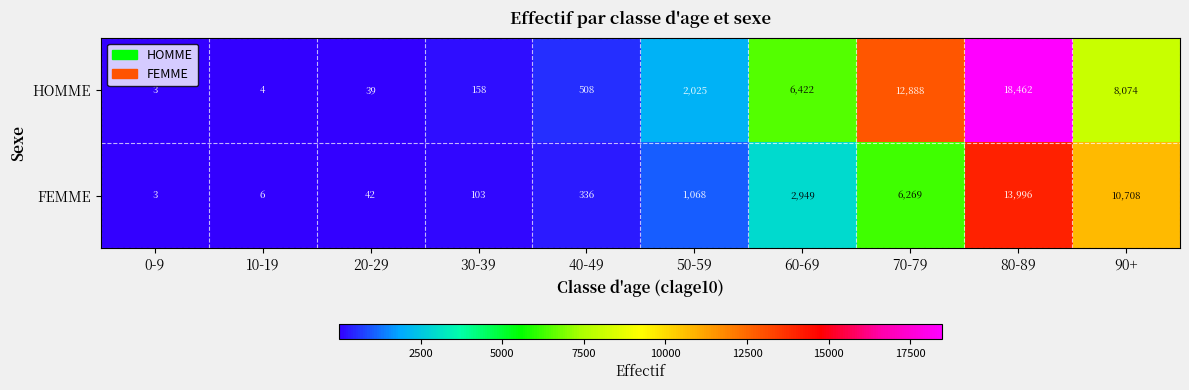

What is the difference between the maximum and second lowest values in the HOMME series?

18458